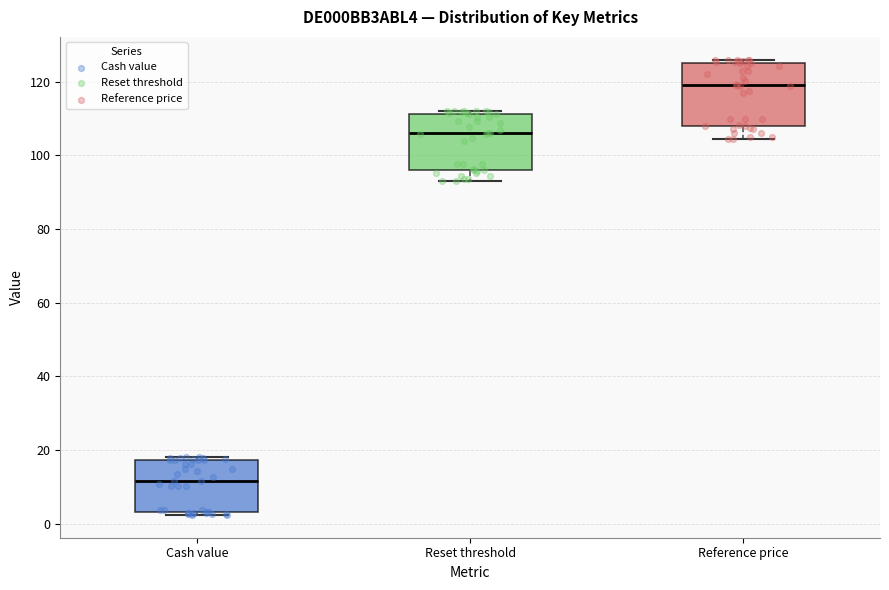

Reading left to right, read every box against the y-axis: the position of its median line, the range the box covers, and the ends of its whiskers. The values are not printed on the chart, so give them approximately, as read against the axis.

Cash value: median 12, box 4 to 18, whiskers 2 to 18 (just above the box's upper edge)
Reset threshold: median 106, box 96 to 112, whiskers 92 to 112 (just above the box's upper edge)
Reference price: median 120, box 108 to 126, whiskers 104 to 126 (just above the box's upper edge)